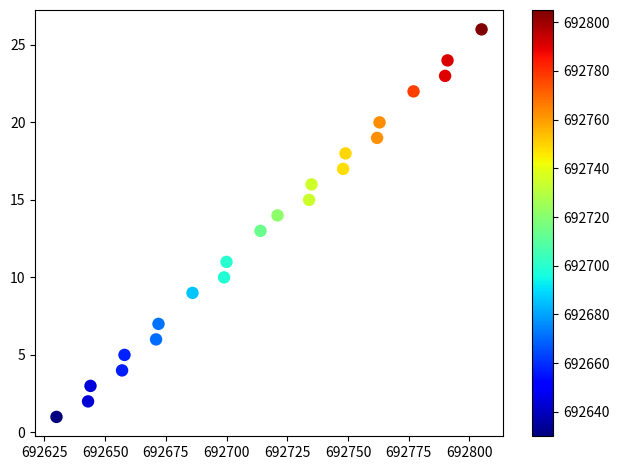

What is the range of Y values (max minus min)?

25